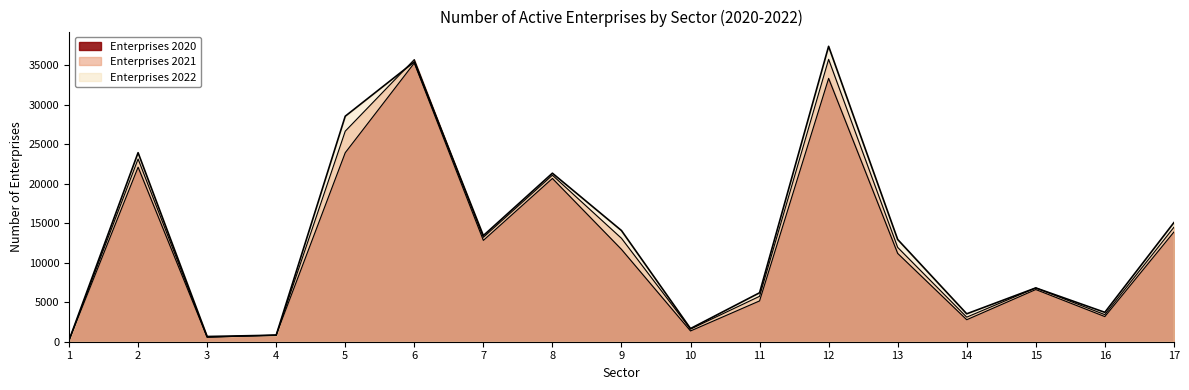

What is the sum of all Enterprises 2021 values?

217553